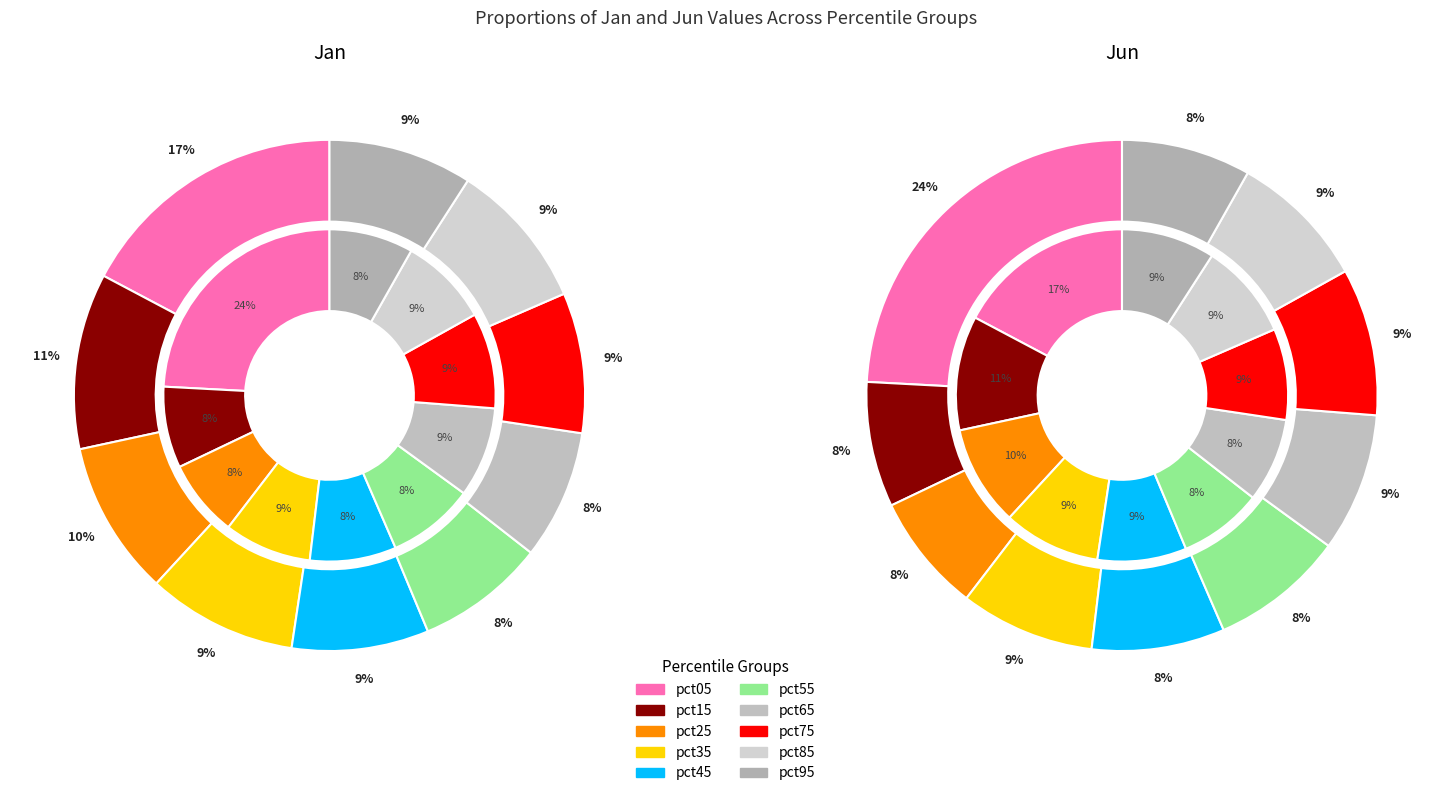

What percentage is the 5 slice, to the nearest percent?

8%